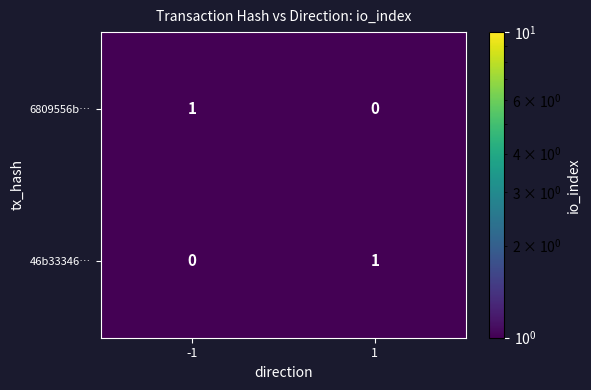

Rank the series at 1 from highest to lowest value.

46b33346…, 6809556b…